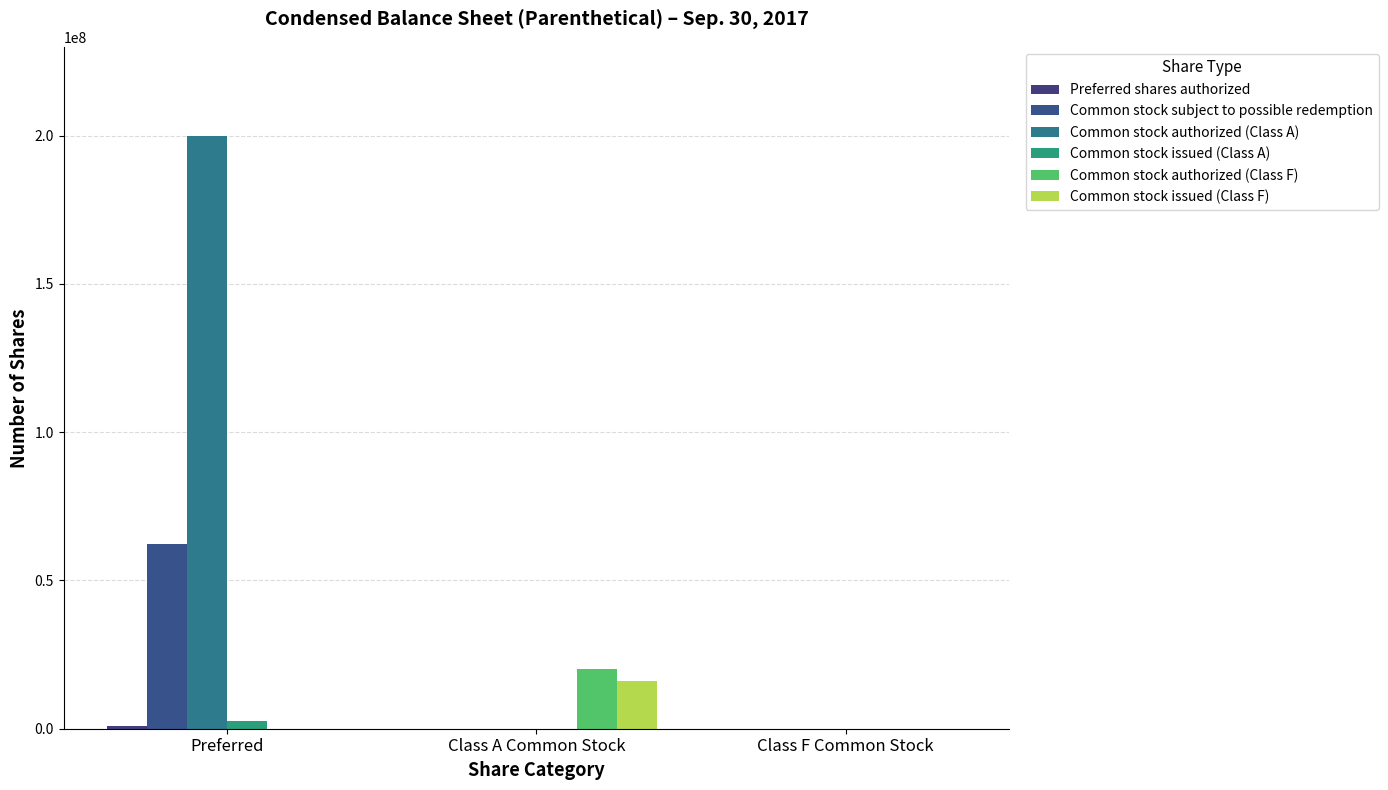

At which category is the sum across all series the highest?

Preferred